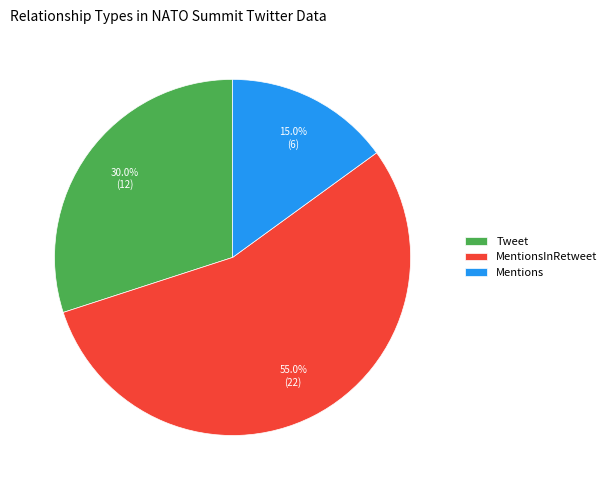

To the nearest percent, what is the difference between the MentionsInRetweet and Tweet slice percentages?

25%